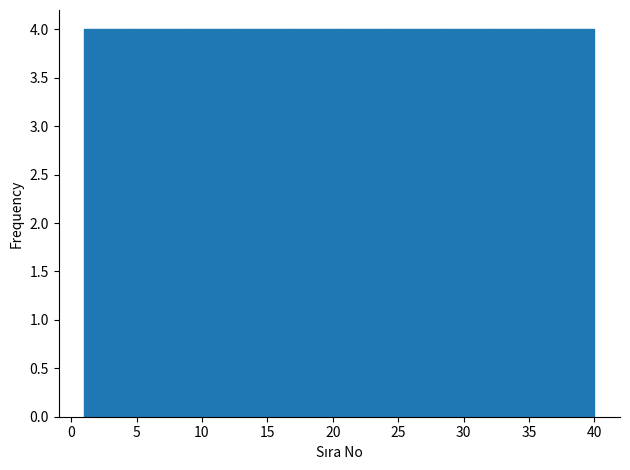

Reading left to right, transcribe this chart: for each bar, give the range it covers on the x-axis and its height. Neither the bar edges nor the heights are printed on the chart, so give them approximately, as read against the axes.

1.0 to 4.9: 4
4.9 to 8.8: 4
8.8 to 12.7: 4
12.7 to 16.6: 4
16.6 to 20.5: 4
20.5 to 24.4: 4
24.4 to 28.3: 4
28.3 to 32.2: 4
32.2 to 36.1: 4
36.1 to 40.0: 4